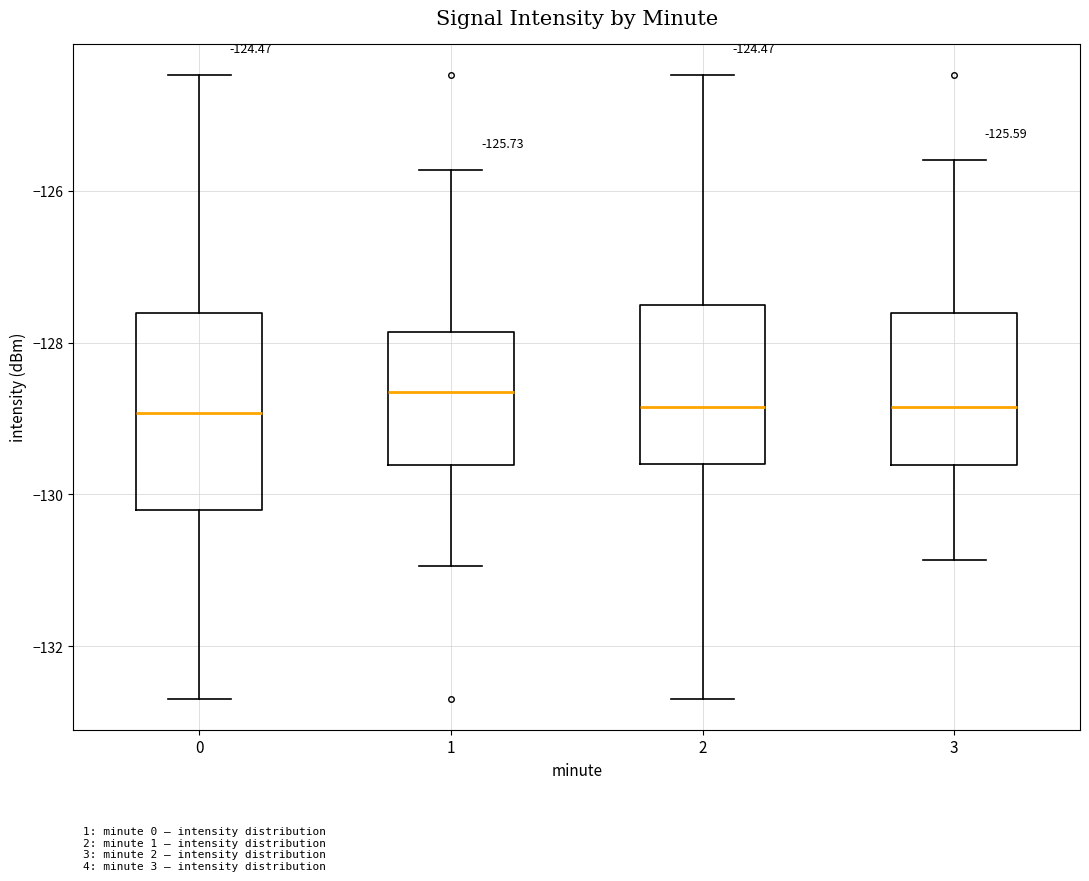

Comparing the boxes themselves (not the whiskers), which one is the tallest?

0